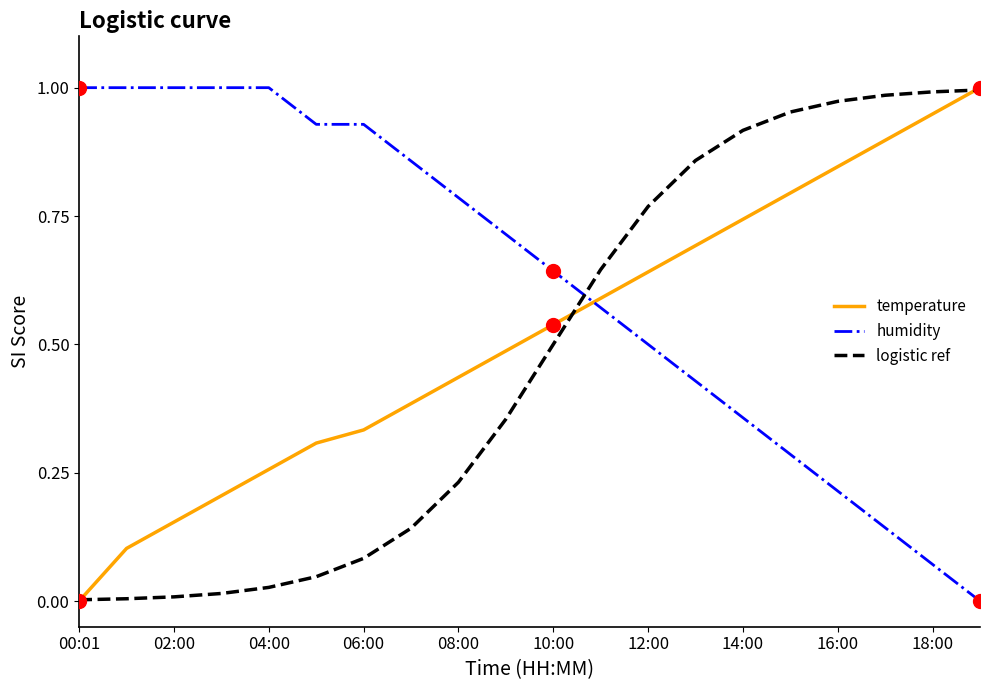

Which series has the largest total across all categories?

humidity